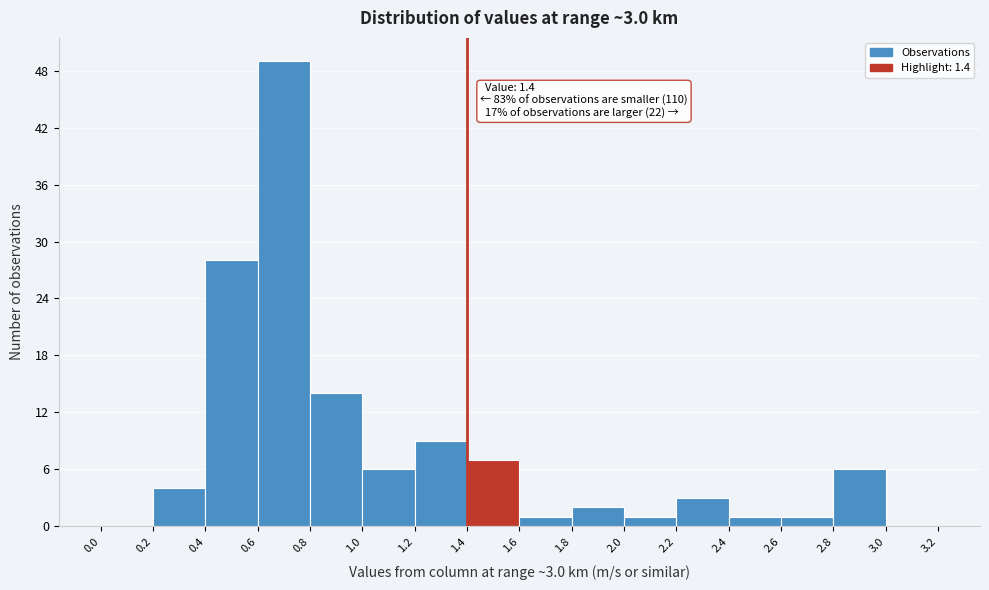

Over which range of the x-axis is the bar tallest?

0.6 to 0.8